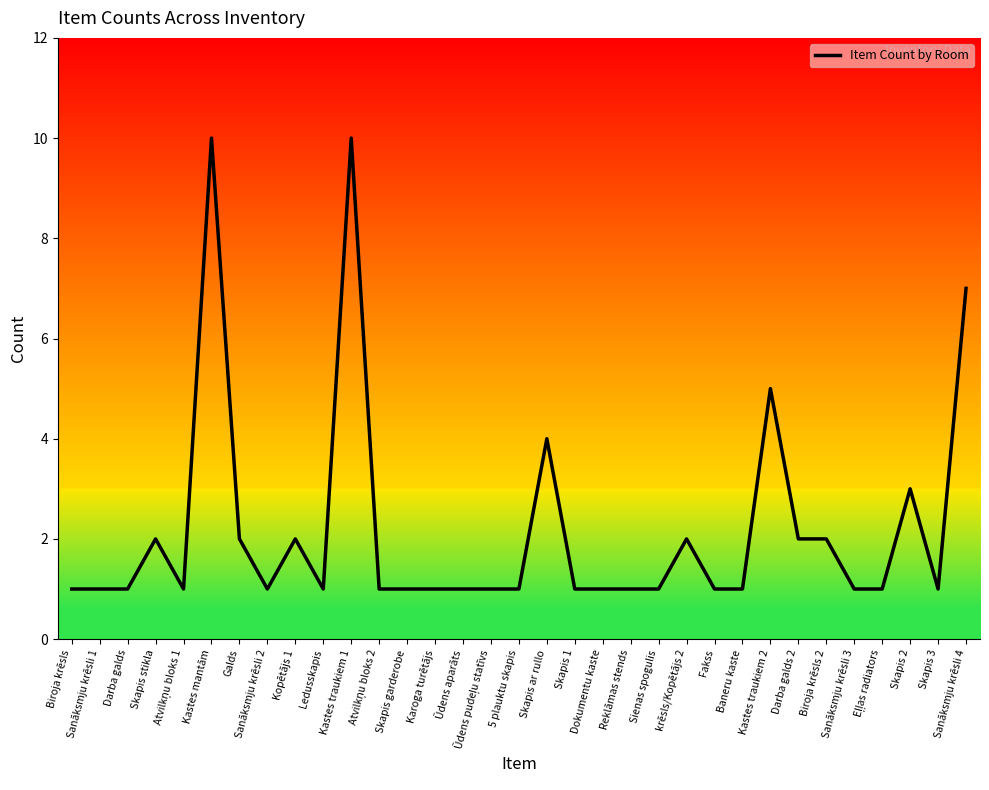

True or false: the data shows 5 at Kastes traukiem 2.

True